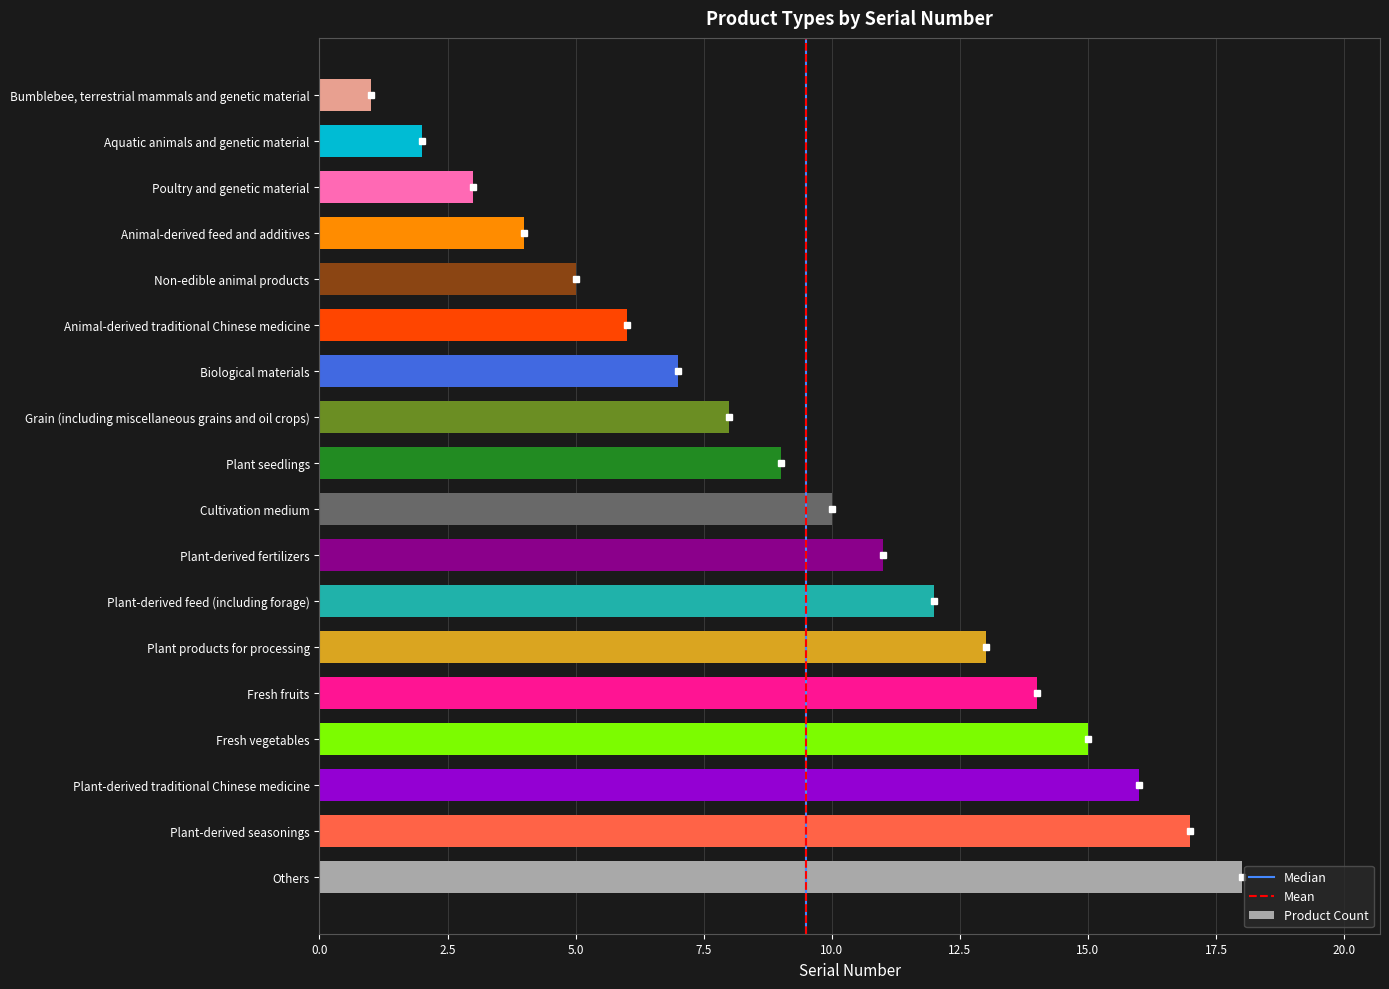

List the labels in order of value, smallest first.

Bumblebee, terrestrial mammals and genetic material, Aquatic animals and genetic material, Poultry and genetic material, Animal-derived feed and additives, Non-edible animal products, Animal-derived traditional Chinese medicine, Biological materials, Grain (including miscellaneous grains and oil crops), Plant seedlings, Cultivation medium, Plant-derived fertilizers, Plant-derived feed (including forage), Plant products for processing, Fresh fruits, Fresh vegetables, Plant-derived traditional Chinese medicine, Plant-derived seasonings, Others